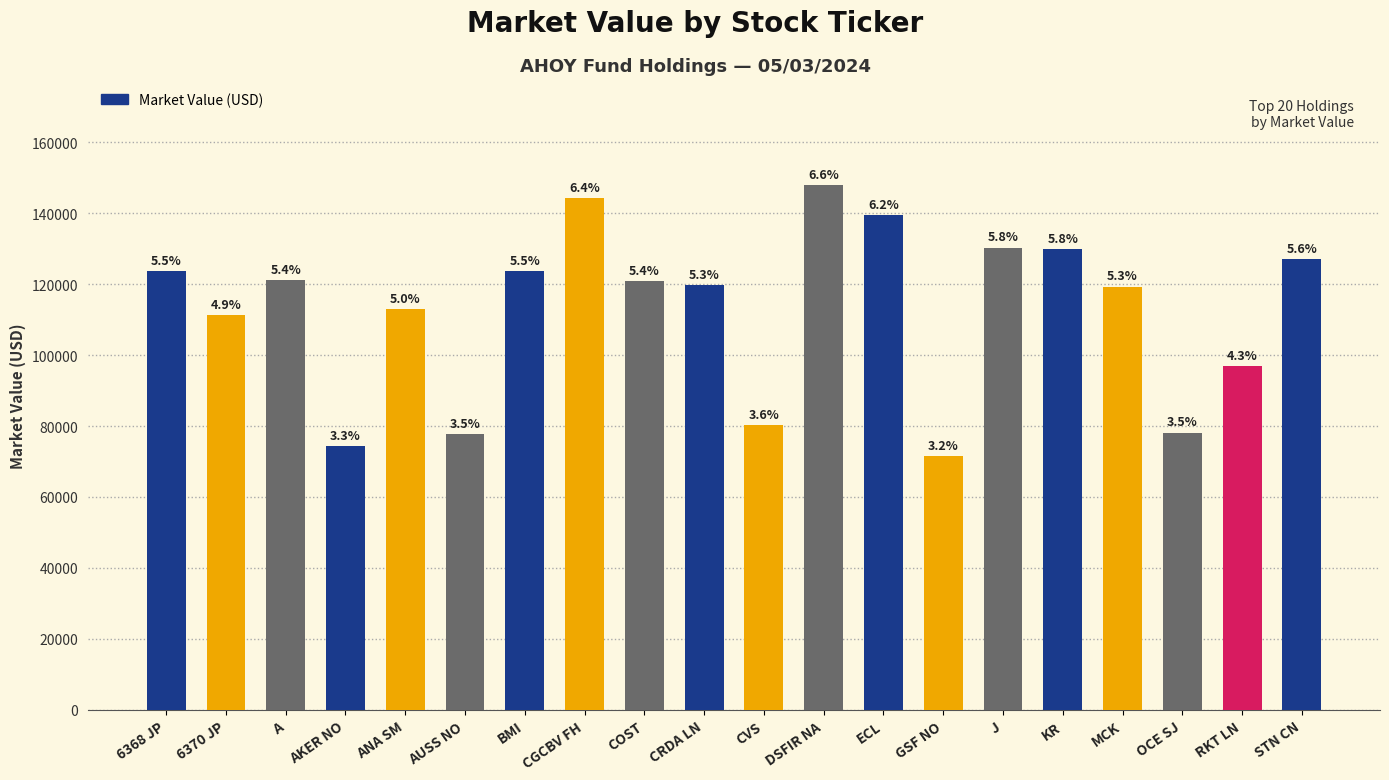

Which category has the highest value across all series?

DSFIR NA